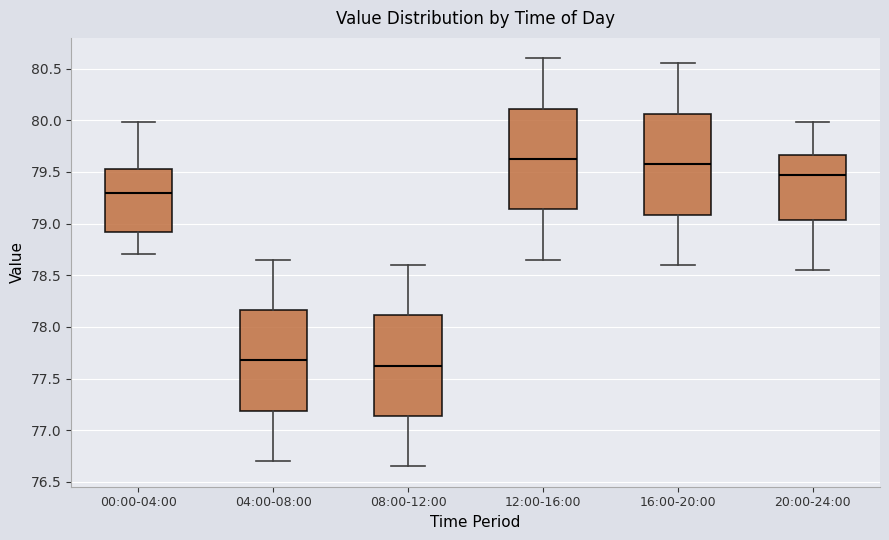

Which box has the highest median line?

12:00-16:00